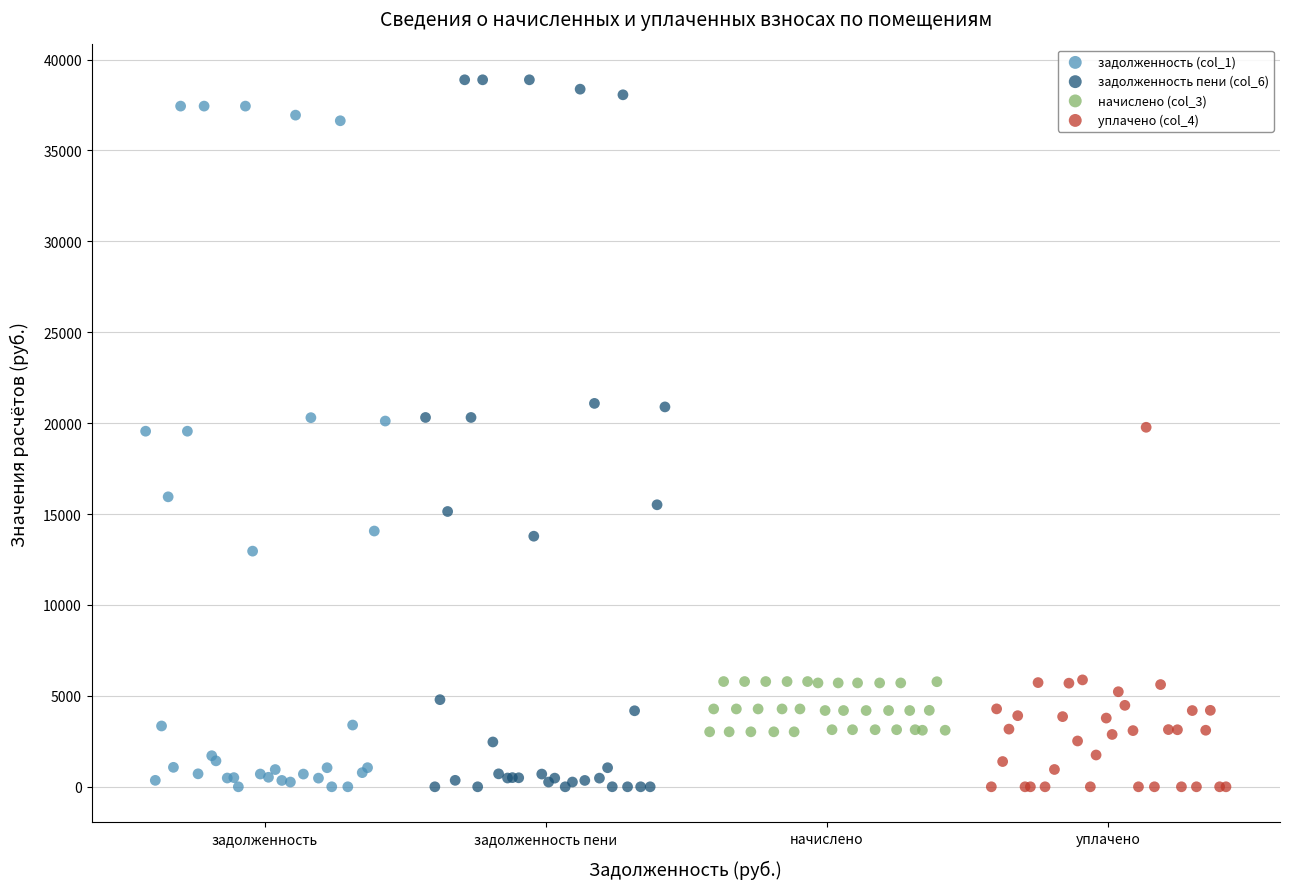

Which series contains the highest Y value?

задолженность пени (col_6)